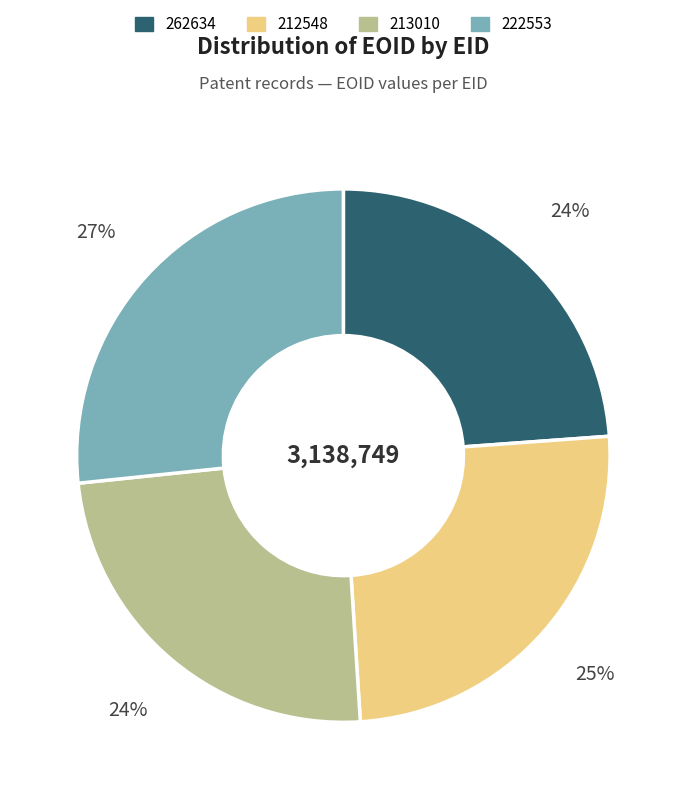

The 212548 slice represents 12% of the pie. True or false?

False